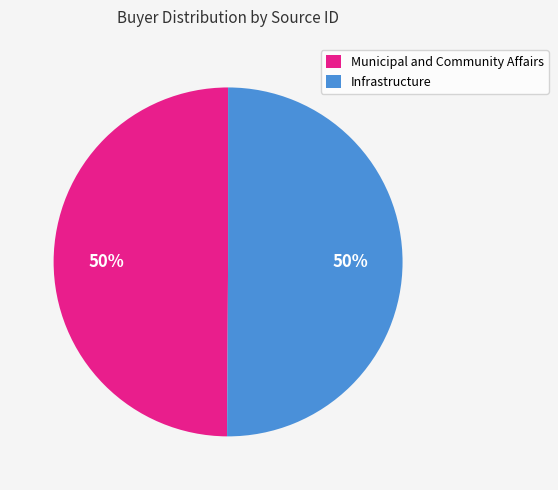

Is it true that Infrastructure is 50% of the pie?

True